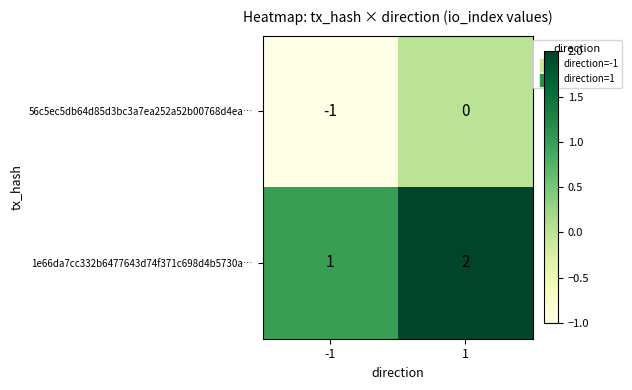

Reading left to right, list all the values displayed in this chart.

56c5ec5db64d85d3bc3a7ea252a52b00768d4ea…: -1	0
1e66da7cc332b6477643d74f371c698d4b5730a…: 1	2